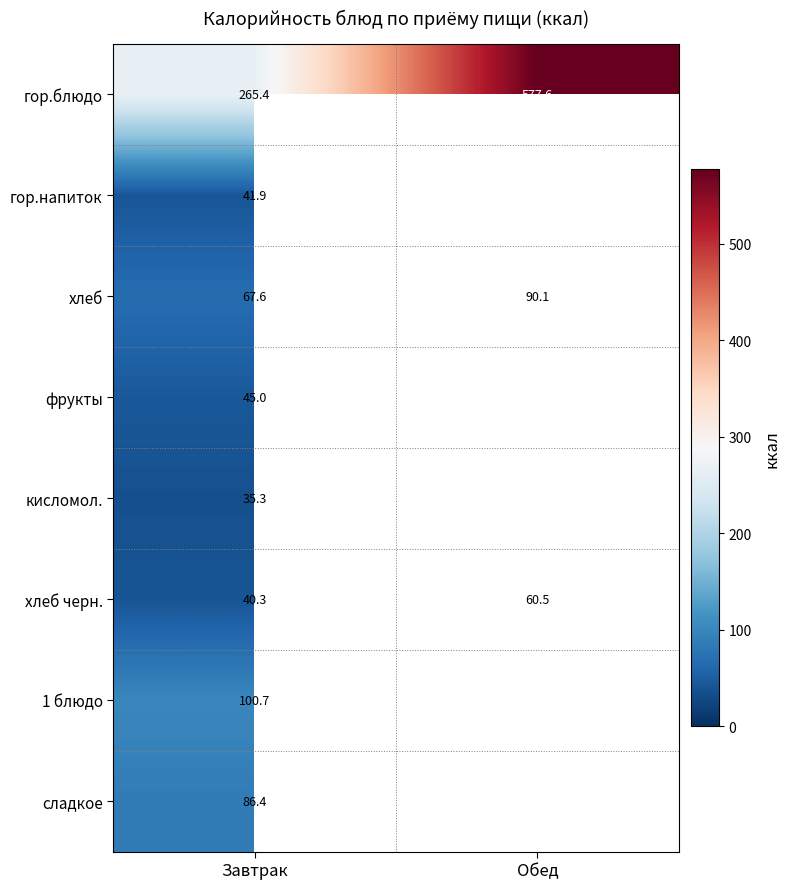

What is the difference between the highest and lowest values at Завтрак?

230.1